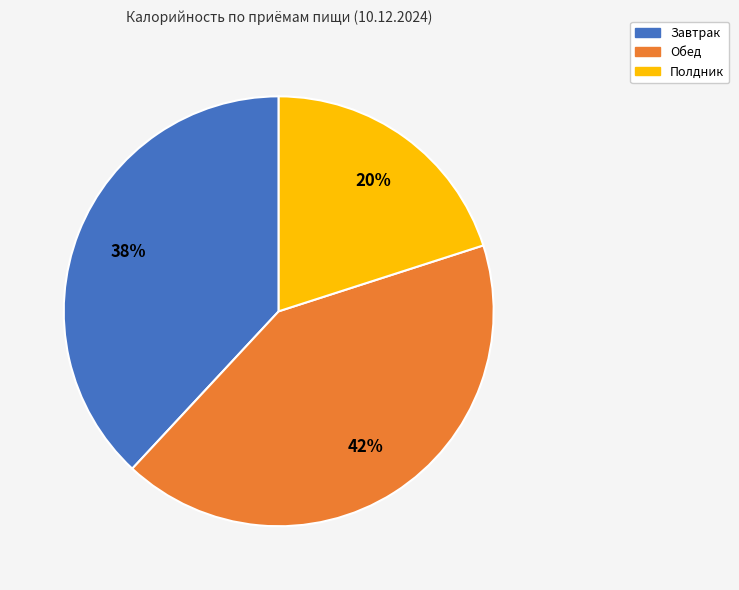

What is the ratio of the value at Полдник to the value at Завтрак?

0.5